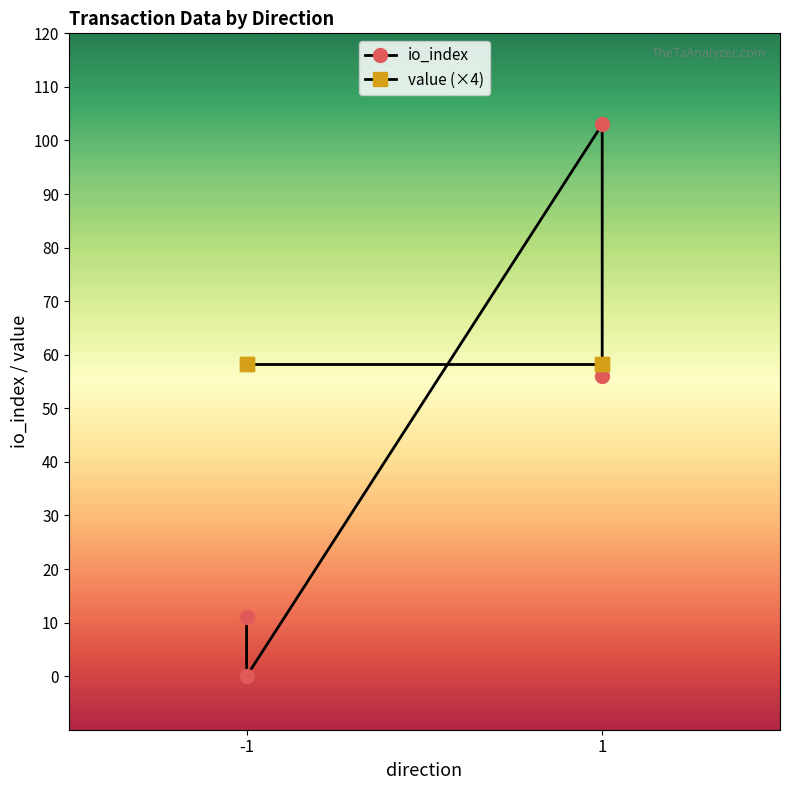

What are all the series names shown in the legend?

io_index, value (×4)